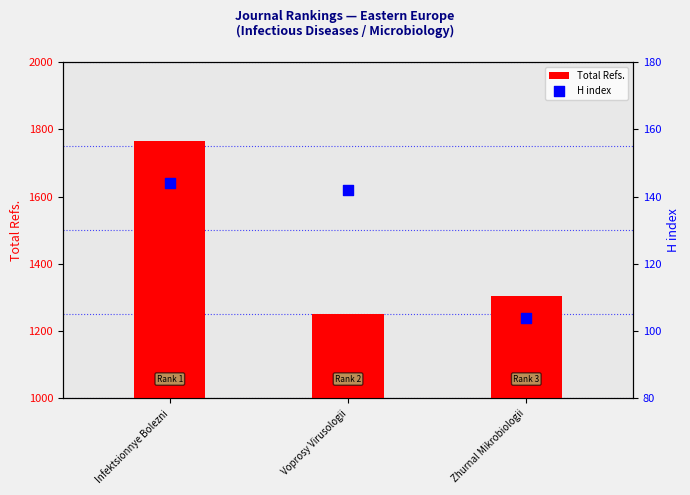

What is the change in value from Infektsionnye Bolezni to Voprosy Virusologii?

-2